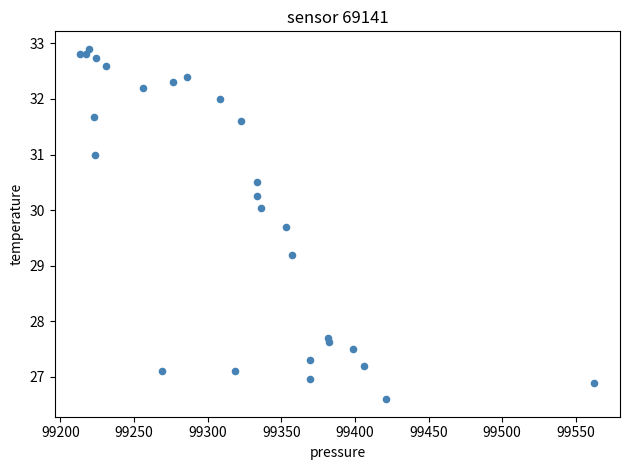

What Y value in the scatter plot is closest to 29?

29.2